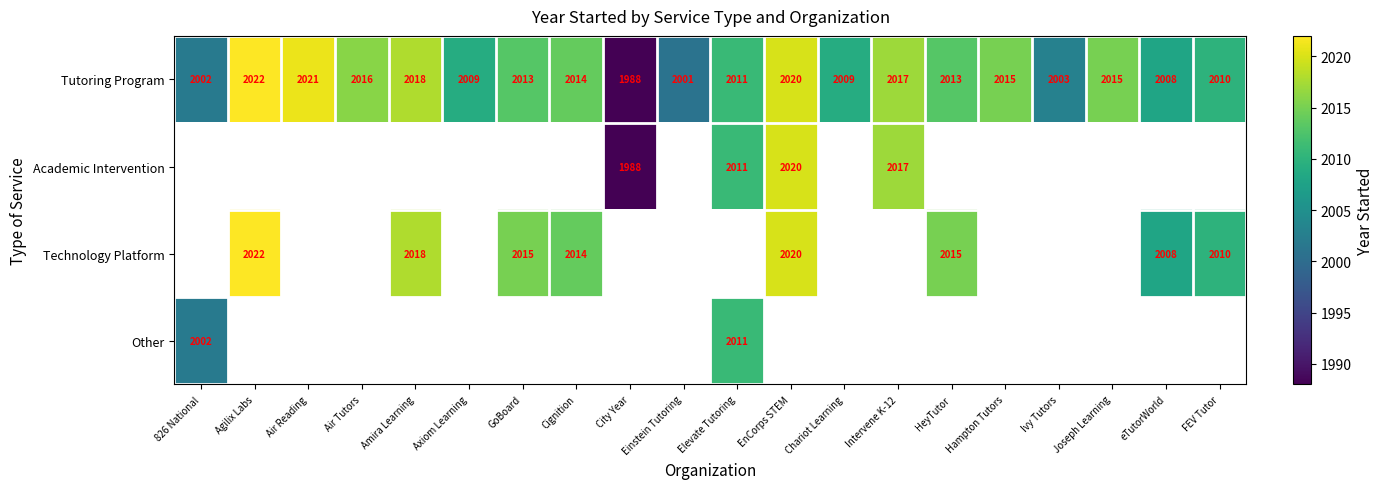

Is it true that Technology Platform equals 412.0 at Agilix Labs?

False